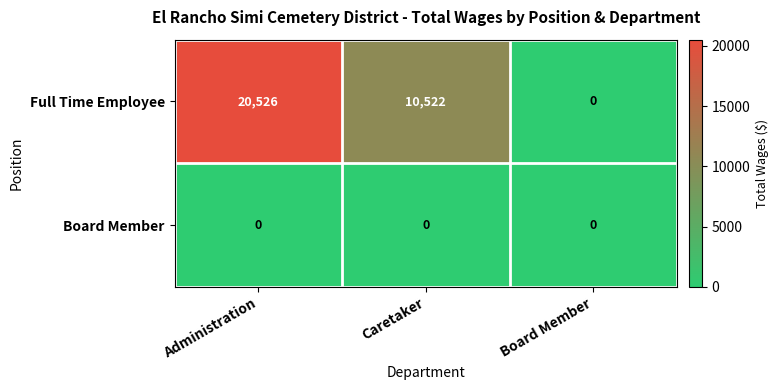

At which label is Full Time Employee closest to 10263?

Caretaker